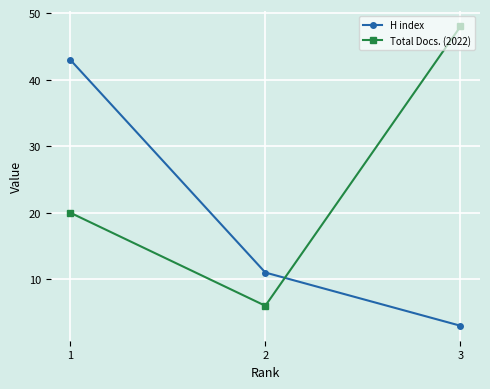

At which label does H index first exceed 11?

1